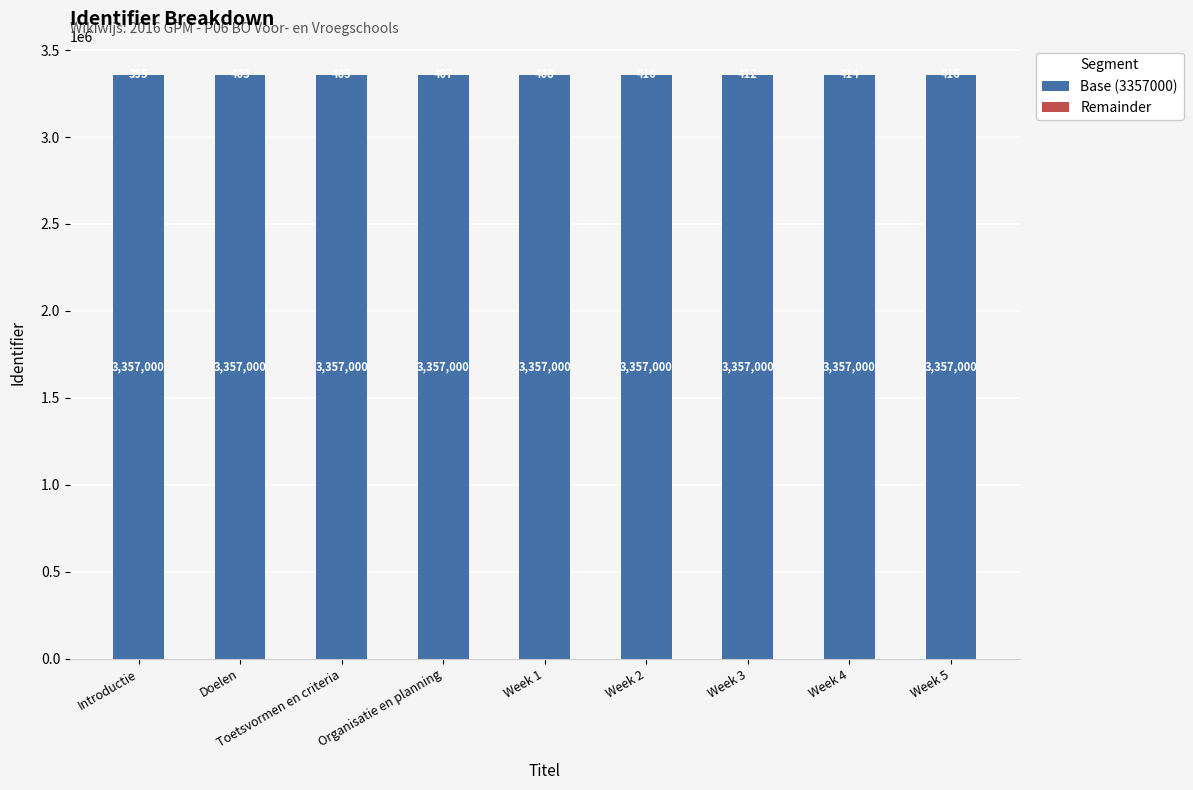

True or false: Base (3357000) has a value of 4655485 at Week 2.

False